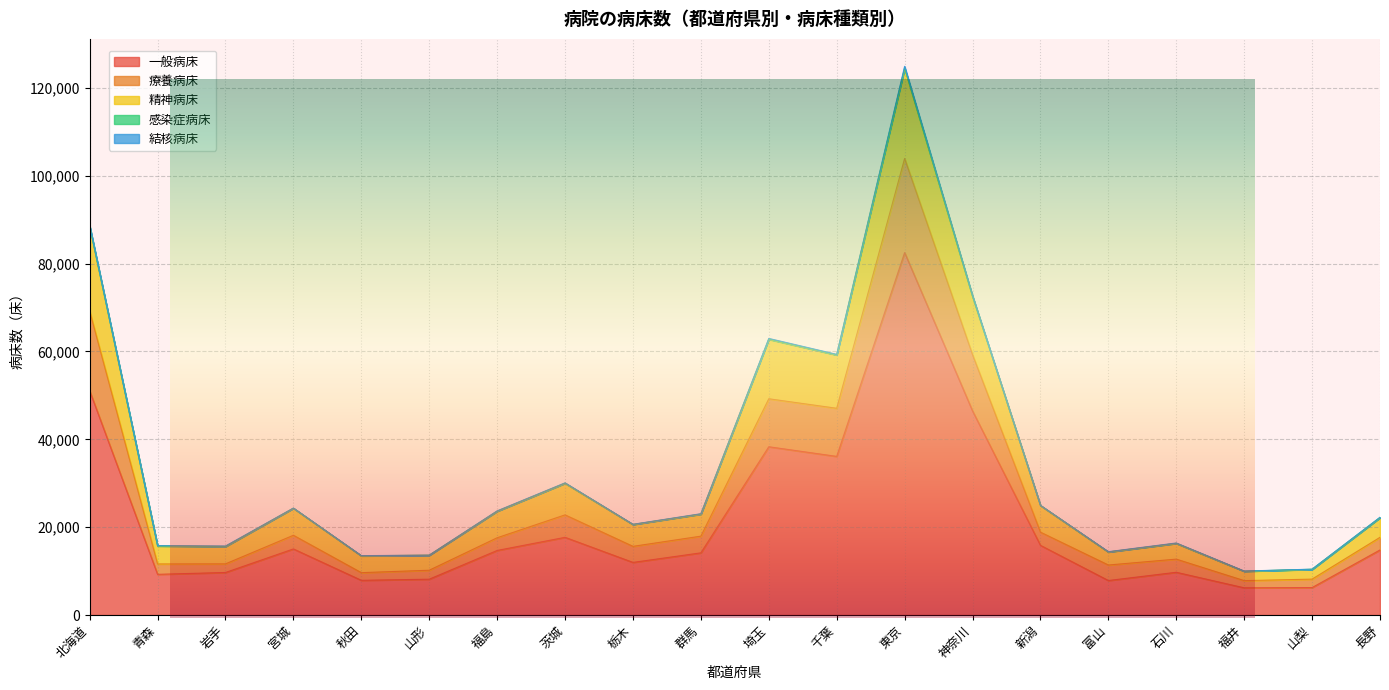

What is the difference between the second highest and minimum values in the 一般病床 series?

44839